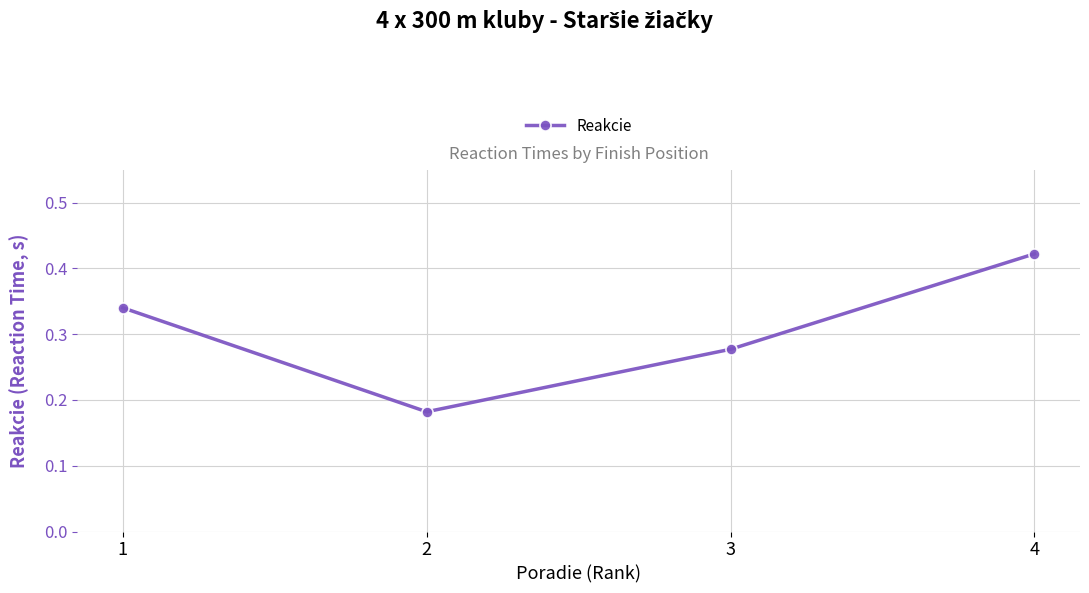

Is this an area chart (filled region under the line)?

No